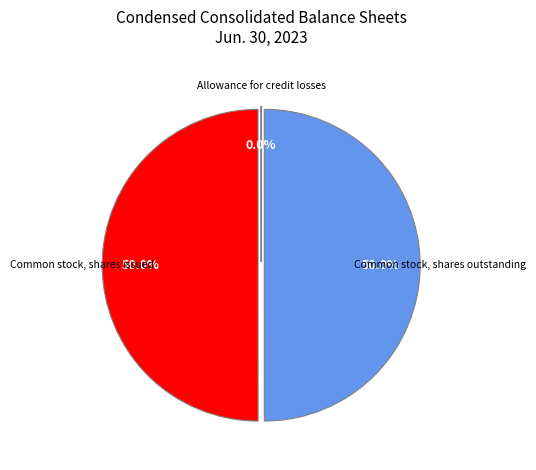

What percentage do Common stock, shares issued and Common stock, shares outstanding together represent?

100.0%